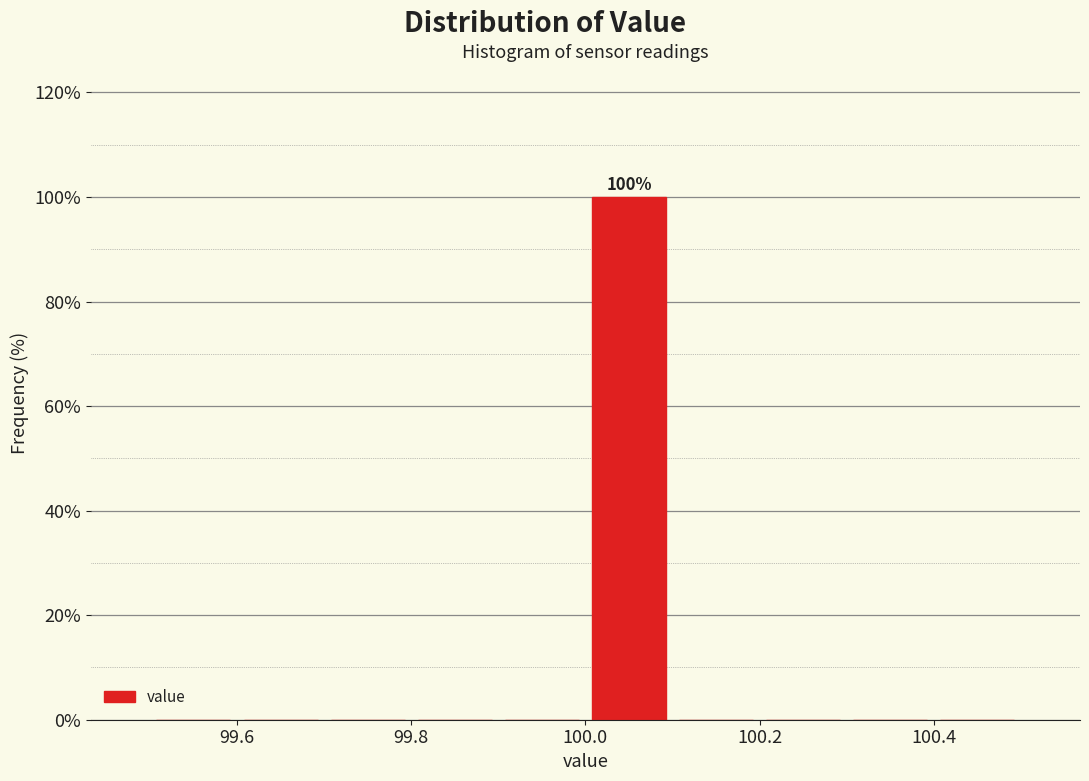

Which range on the x-axis has the tallest bar?

100.0 to 100.1